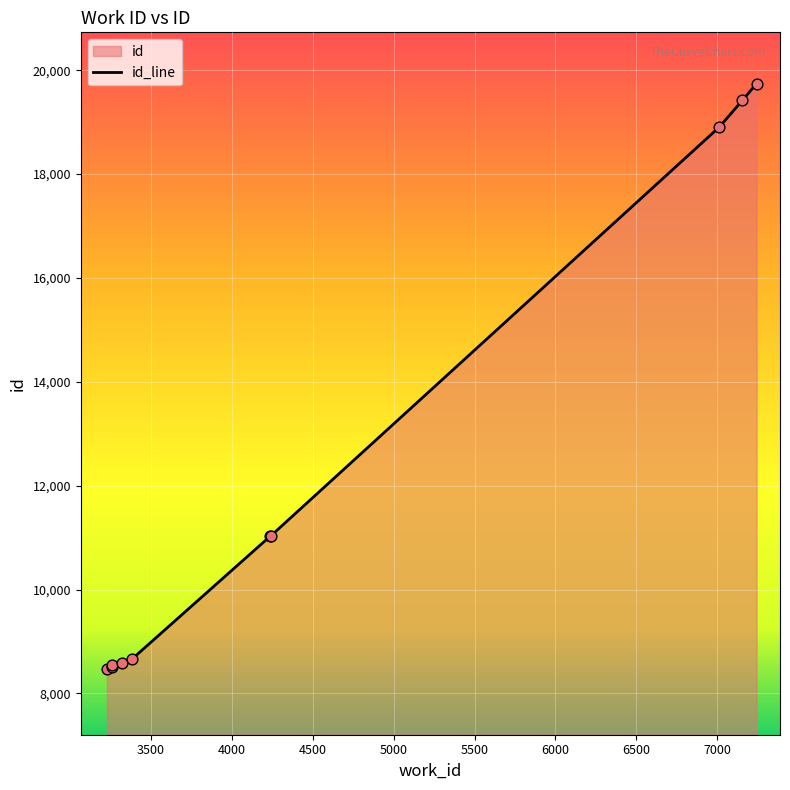

What is the ratio of the value at 3259 to the value at 4235?

0.8